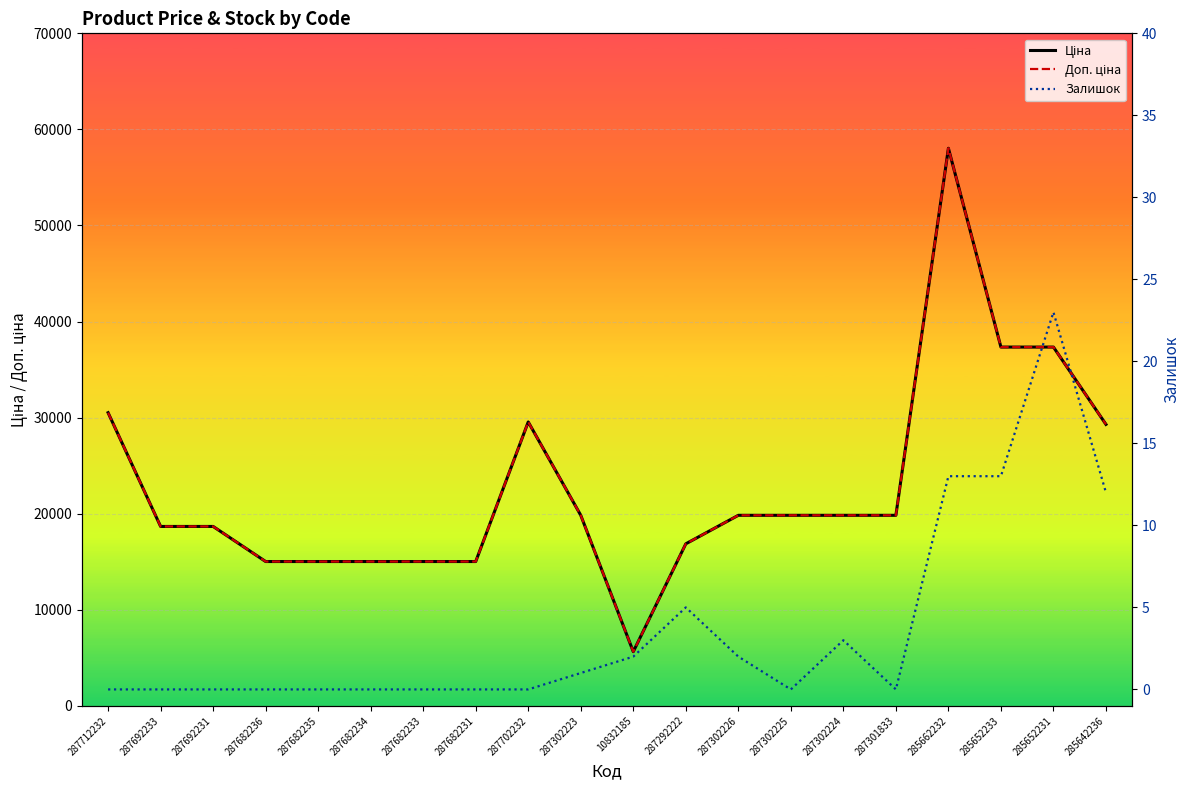

What is the average value of the Ціна series?

22808.6